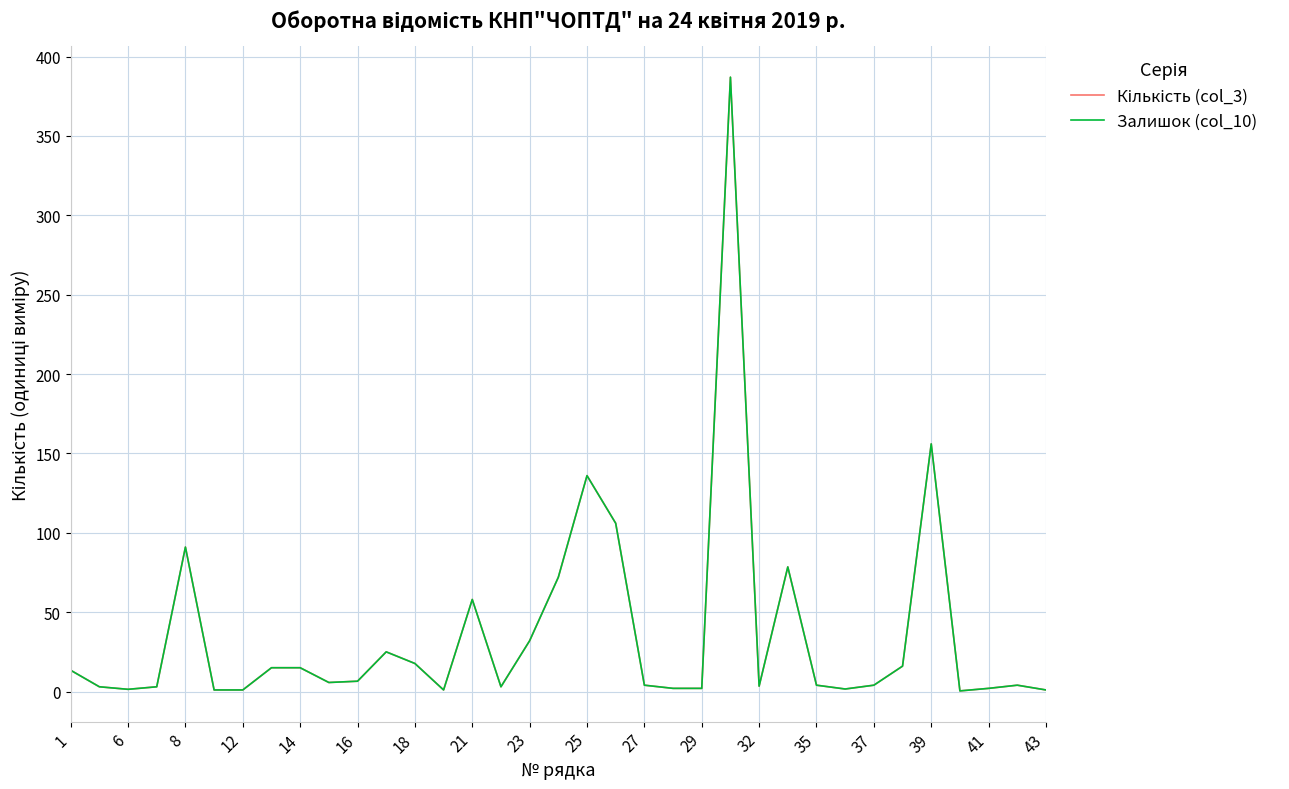

What is the minimum value shown in the chart?

0.4